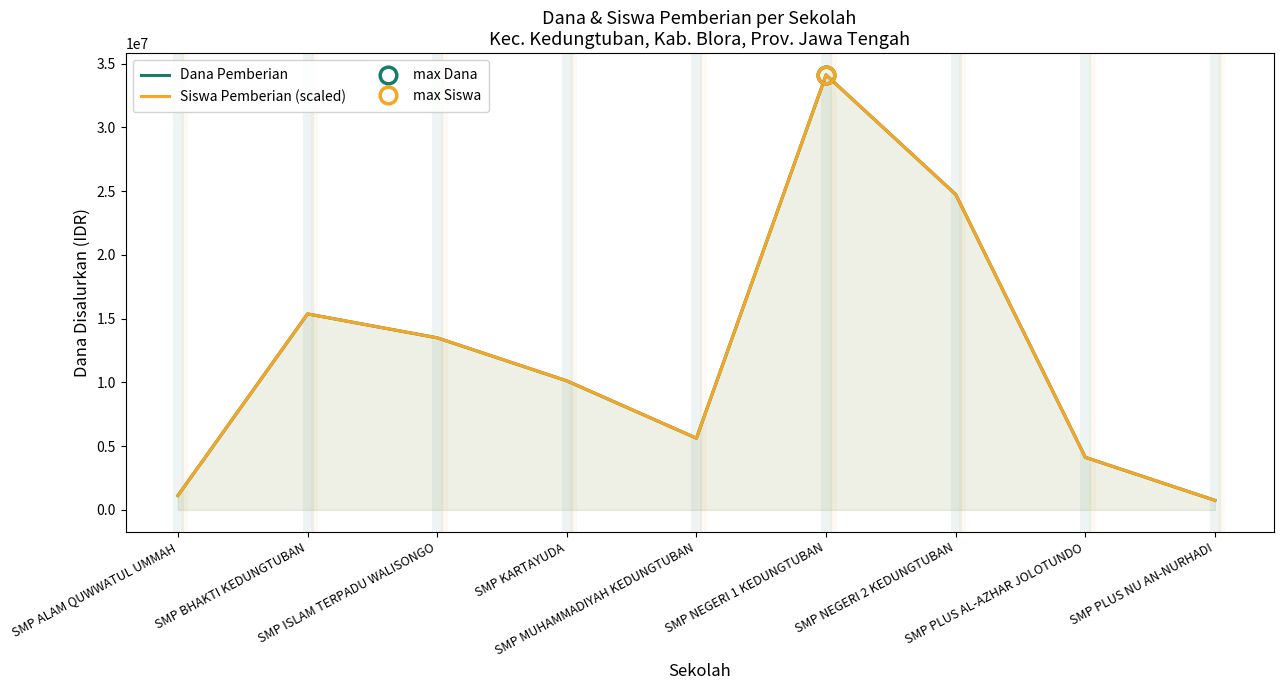

How many data points in Siswa Pemberian (scaled) are above 10125000?

4